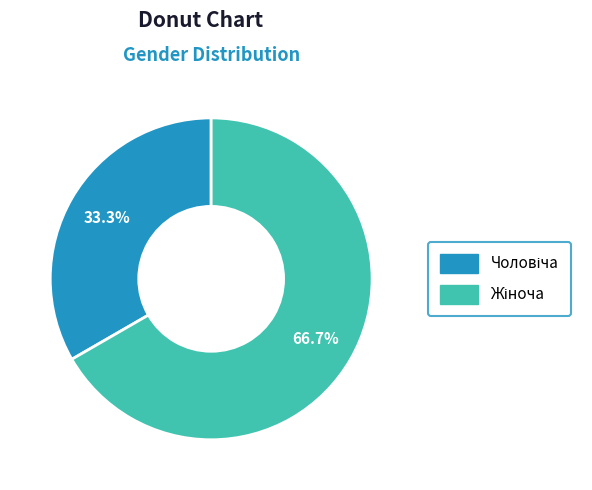

What is the change in value from Чоловіча to Жіноча?

+1